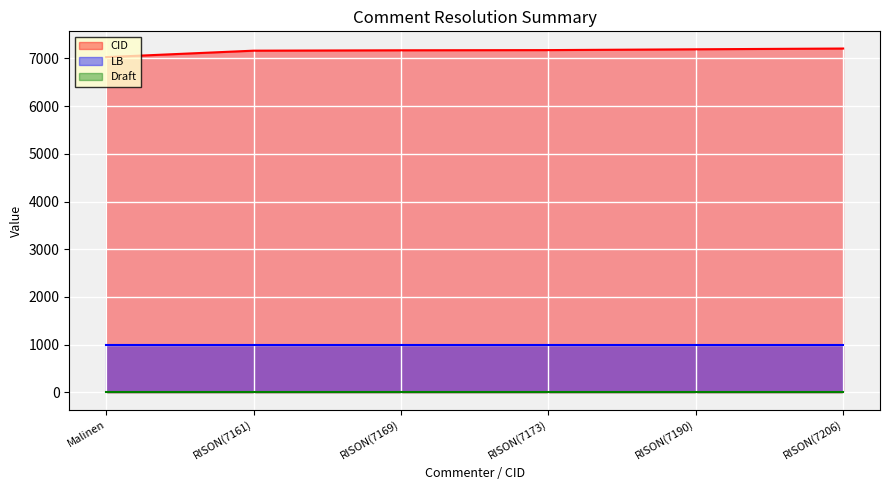

Reading right to left, transcribe all the data shown in this chart.

CID: 7206	7190	7173	7169	7161	7026
LB: 1002	1002	1002	1002	1002	1002
Draft: 5	5	5	5	5	5